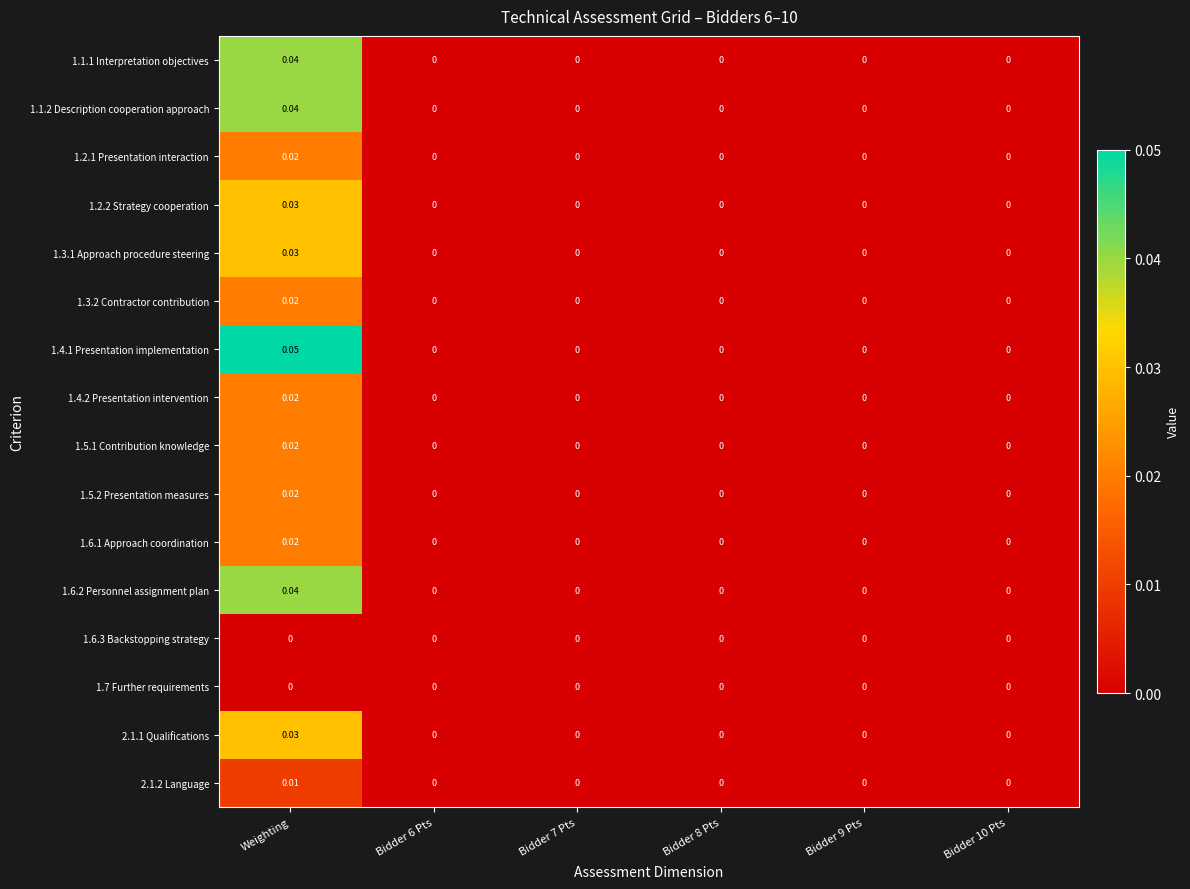

At which label does 2.1.2 Language reach its peak?

Weighting